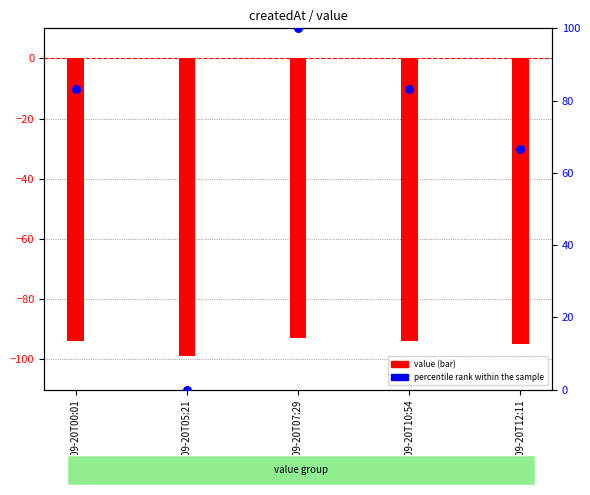

Which series has the largest Y range (max minus min)?

percentile rank within the sample